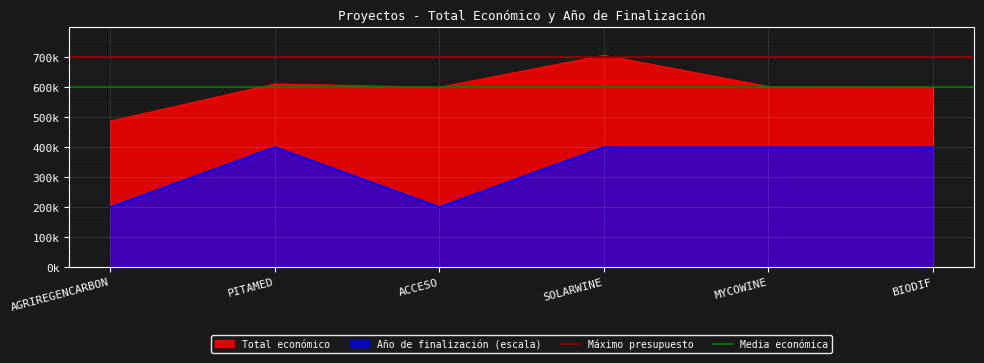

How many distinct data groups are displayed?

2